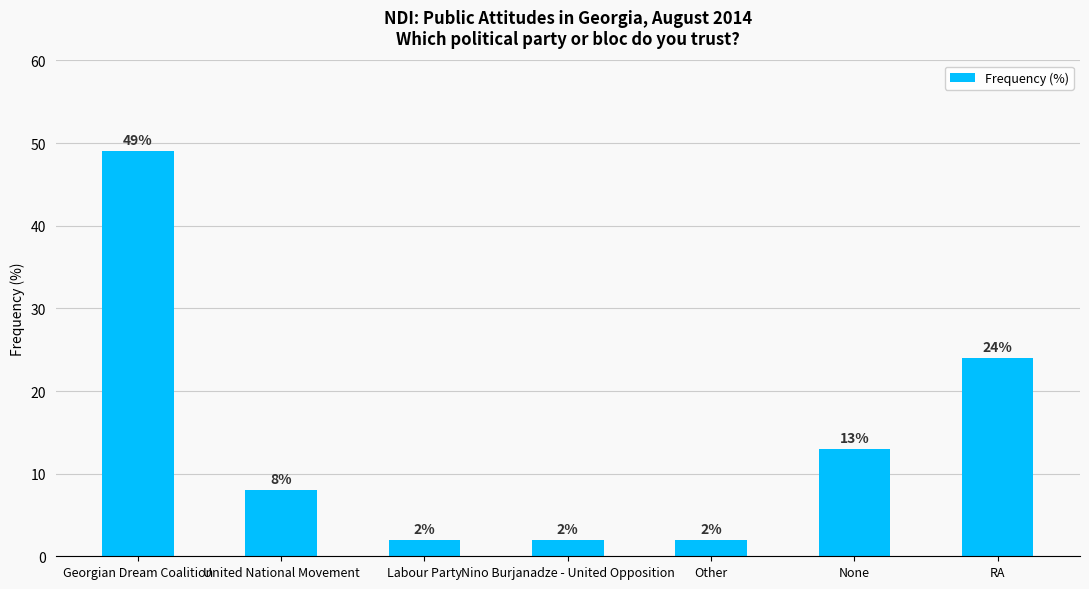

How many data points are less than 8?

3